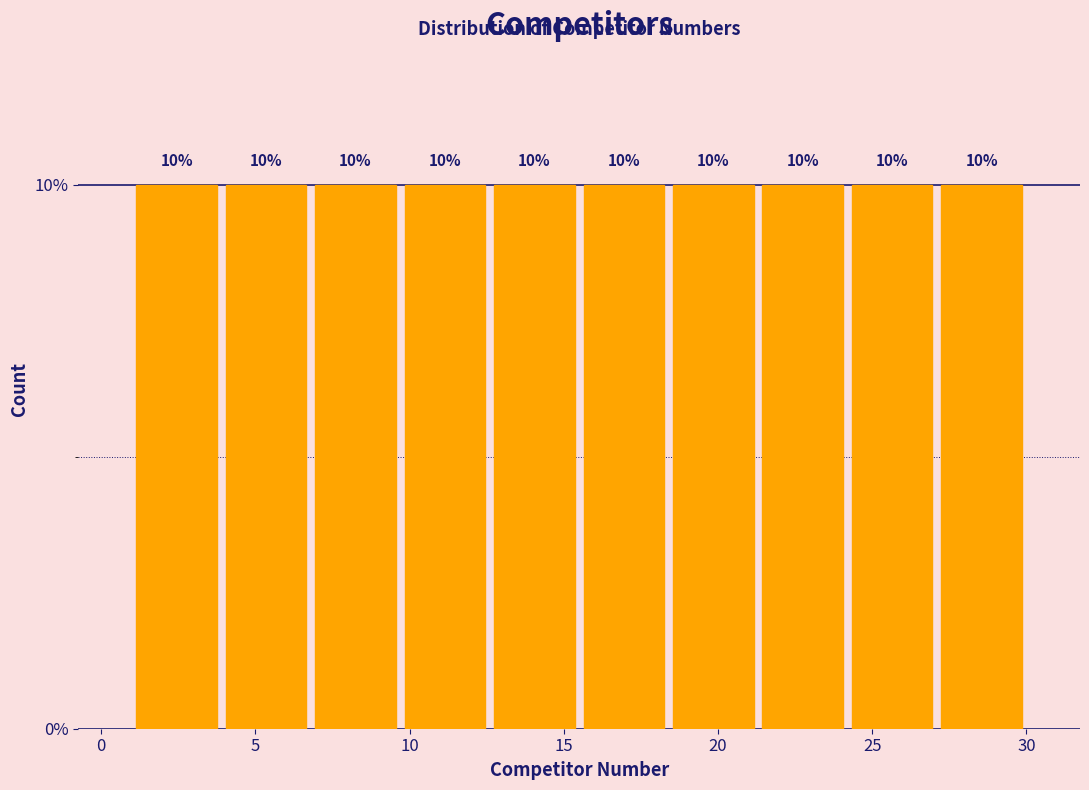

Reading left to right, list every bar in this chart as the range it spans on the x-axis followed by its height. The bar edges are not printed on the chart, so give them approximately, as read against the axis.

1.0 to 3.9: 10
3.9 to 6.8: 10
6.8 to 9.7: 10
9.7 to 12.6: 10
12.6 to 15.5: 10
15.5 to 18.4: 10
18.4 to 21.3: 10
21.3 to 24.2: 10
24.2 to 27.1: 10
27.1 to 30.0: 10